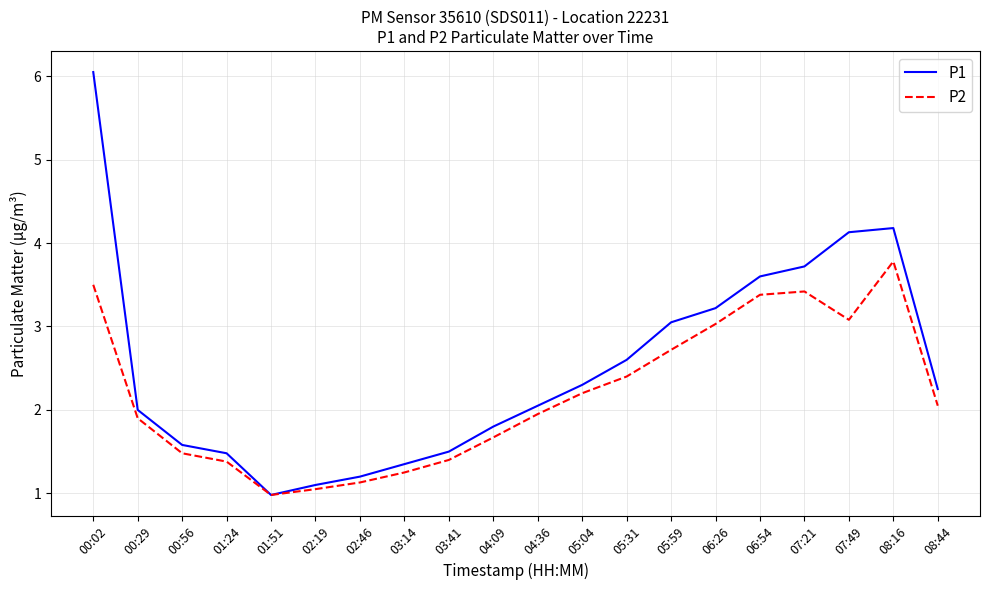

List the series in order of their overall mean, lowest first.

P2, P1